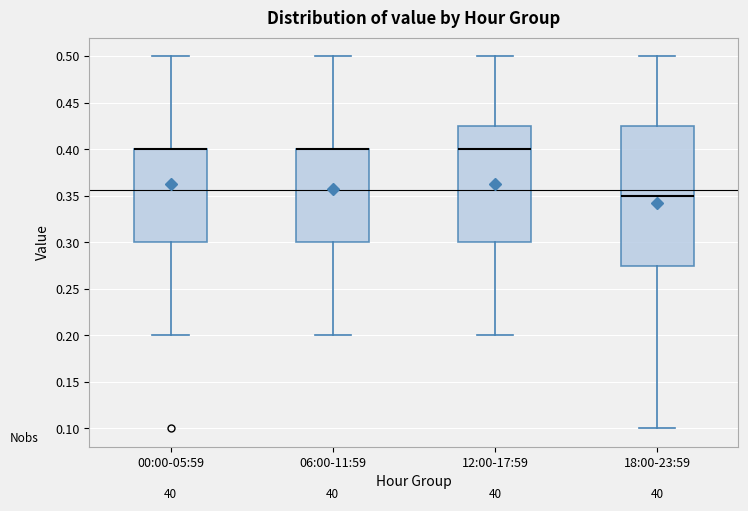

Reading left to right, transcribe this box plot: for each box, give where its median line is, the range the box spans, and where its two whiskers end, as read against the y-axis. The values are not printed on the chart, so give them approximately, as read against the axis.

00:00-05:59: median 0.400 (drawn on the box's upper edge), box 0.300 to 0.400, whiskers 0.200 to 0.500
06:00-11:59: median 0.400 (drawn on the box's upper edge), box 0.300 to 0.400, whiskers 0.200 to 0.500
12:00-17:59: median 0.400, box 0.300 to 0.425, whiskers 0.200 to 0.500
18:00-23:59: median 0.350, box 0.275 to 0.425, whiskers 0.100 to 0.500